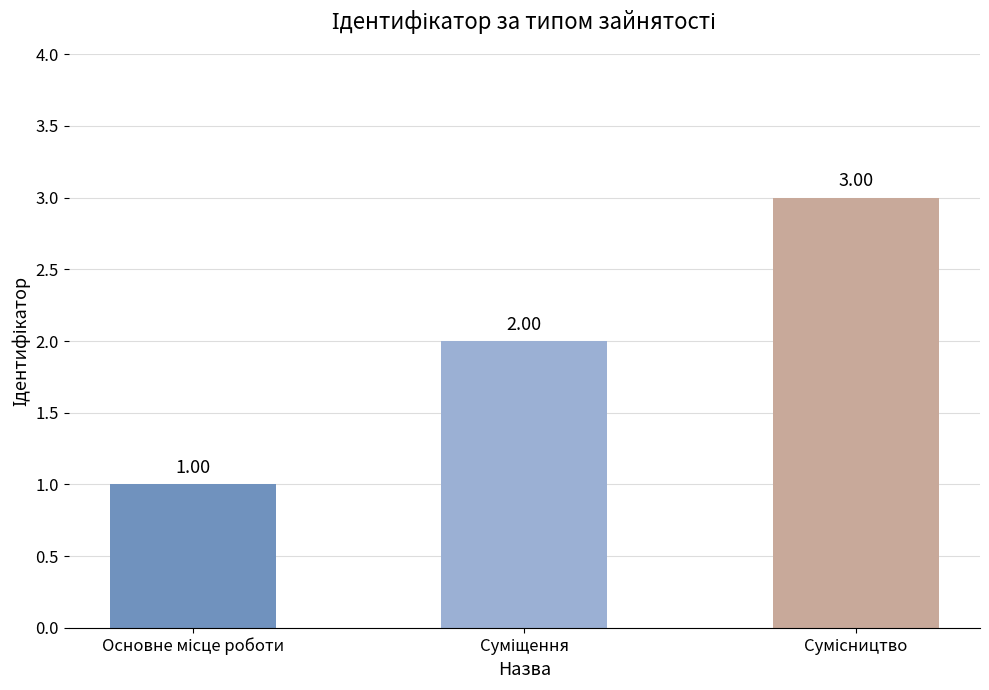

How many series are shown in this chart?

1